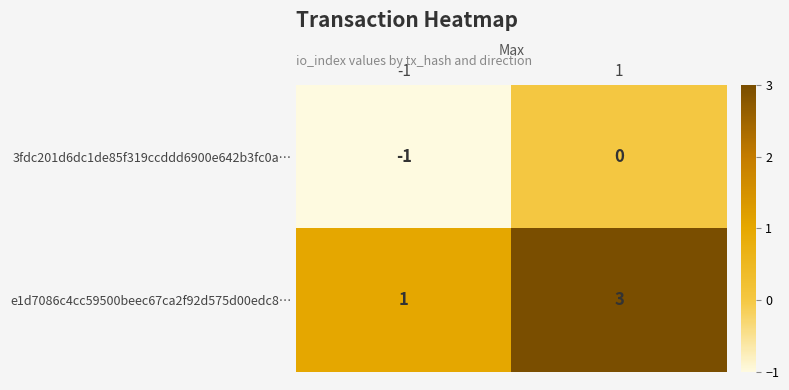

List the series in order of their overall mean, highest first.

e1d7086c4cc59500beec67ca2f92d575d00edc8…, 3fdc201d6dc1de85f319ccddd6900e642b3fc0a…